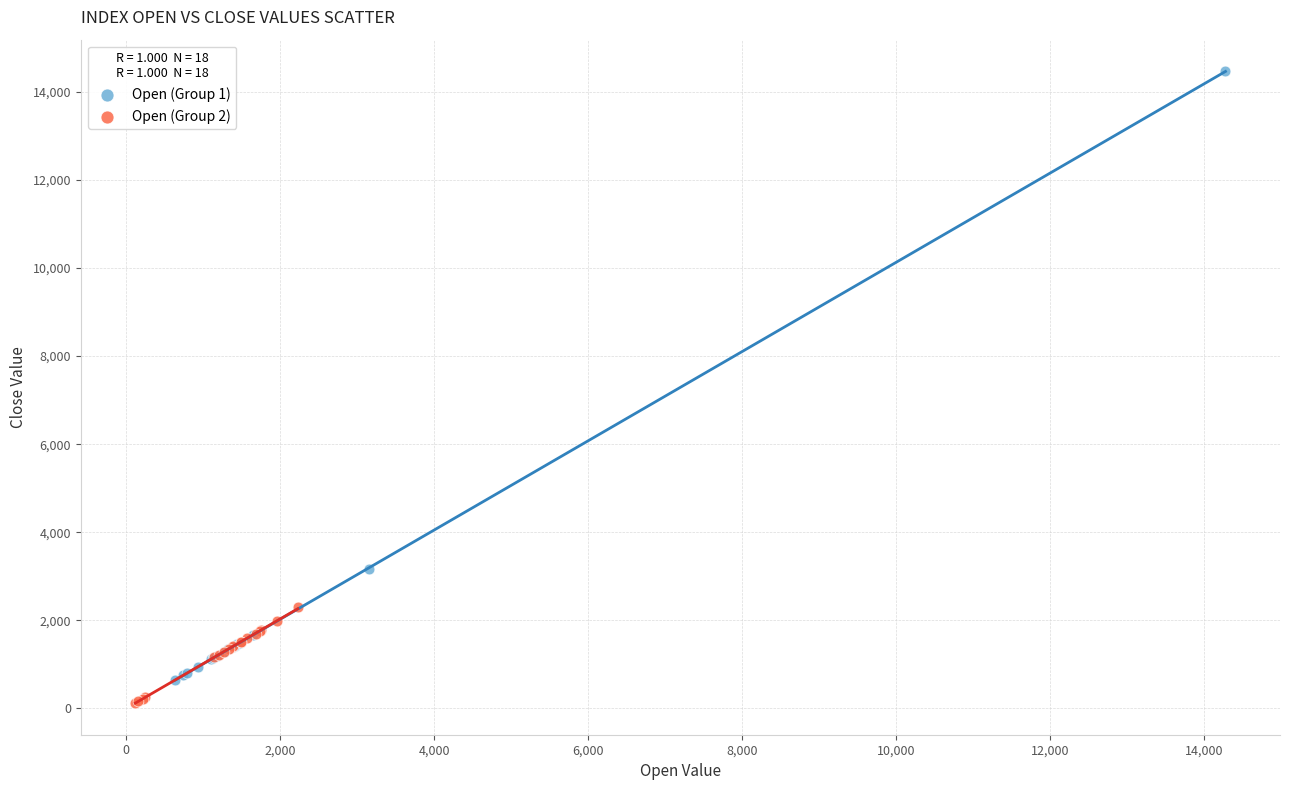

Which series has the widest spread of Y values?

Open (Group 1)